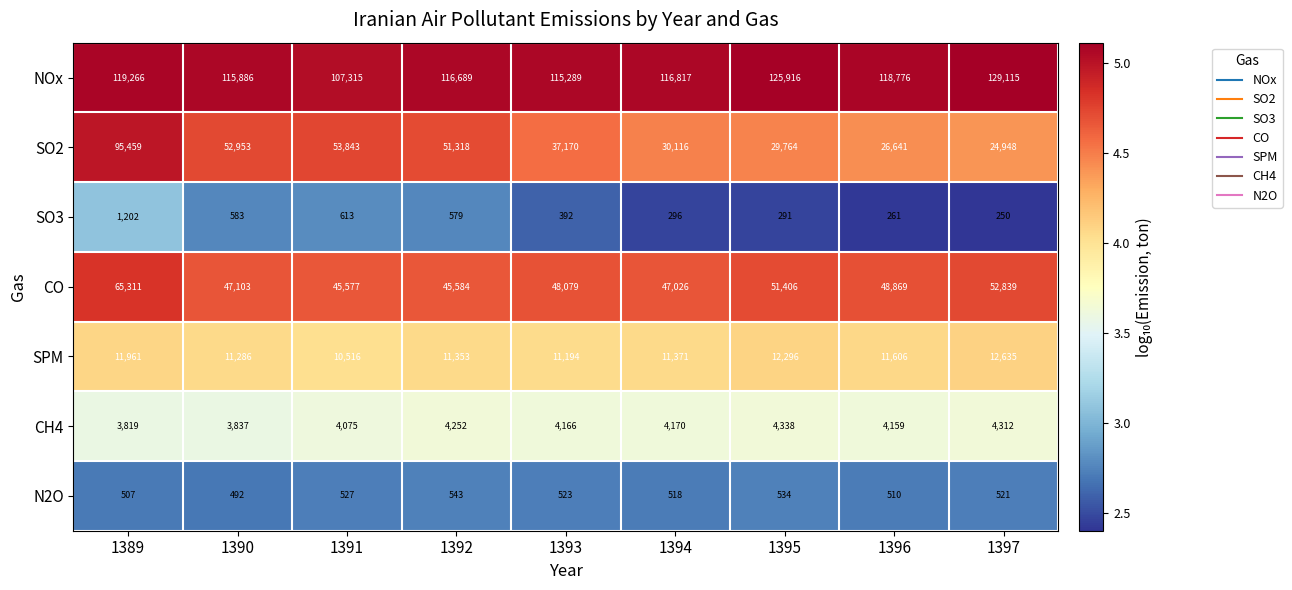

The value of SO2 at 1394 is 30116. True or false?

True